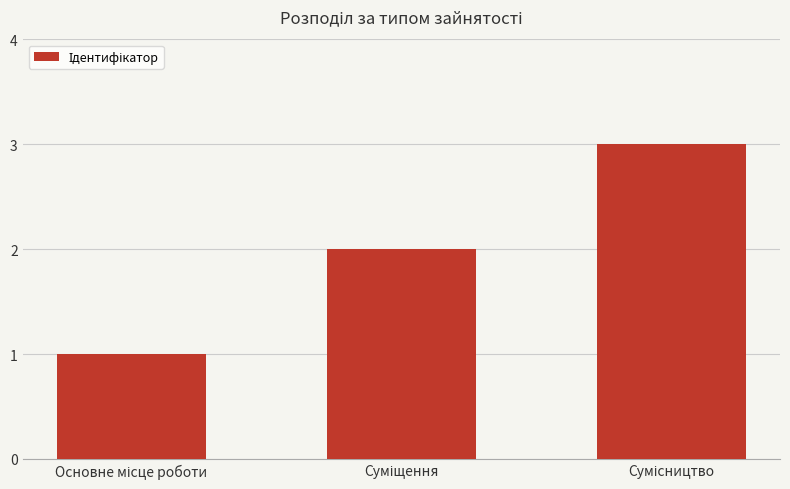

What is the greatest value displayed?

3